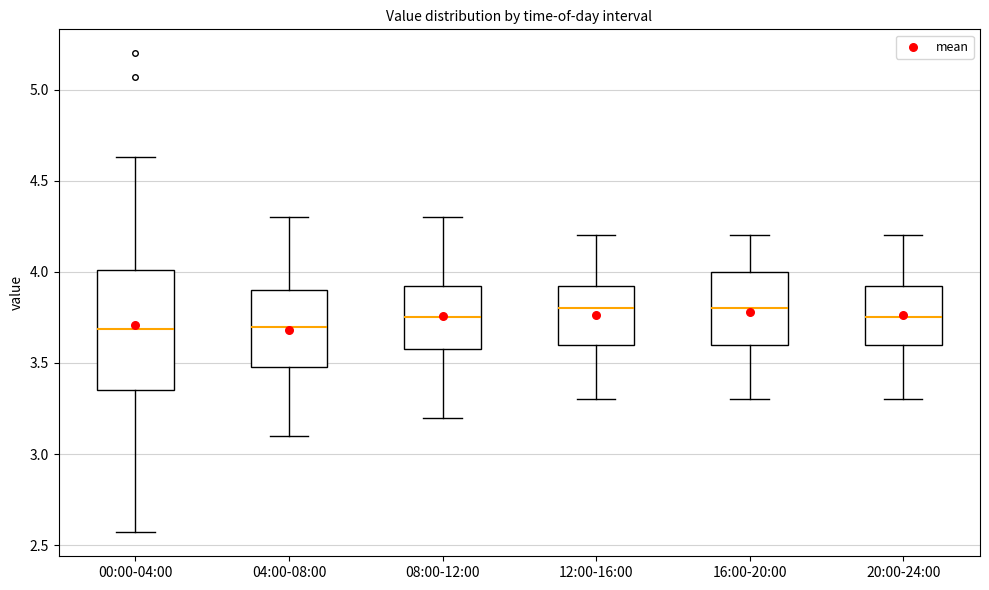

Which box is the tallest, from its lower edge to its upper edge?

00:00-04:00